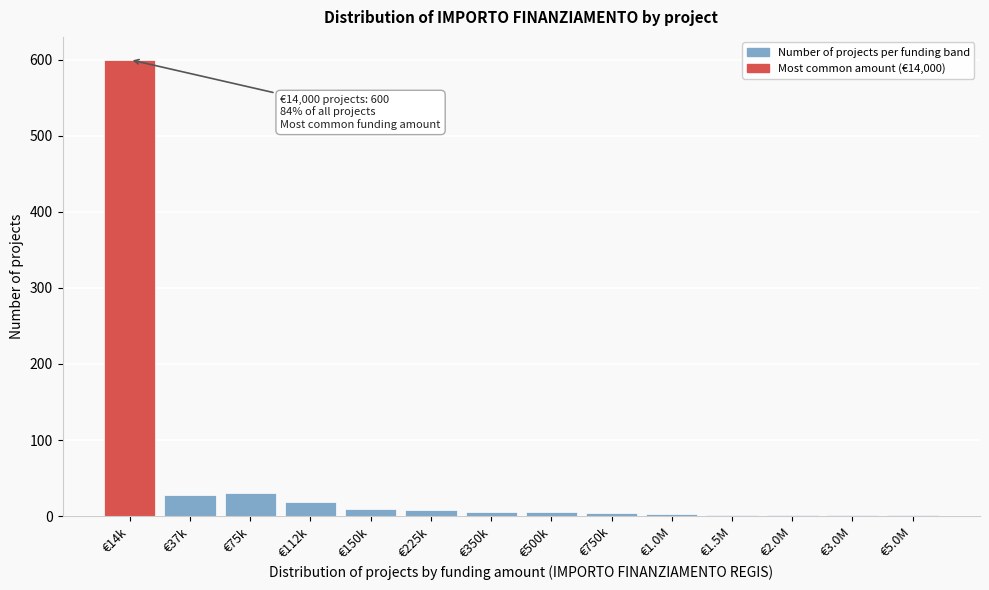

The chart shows a value of 853 at €14k. True or false?

False